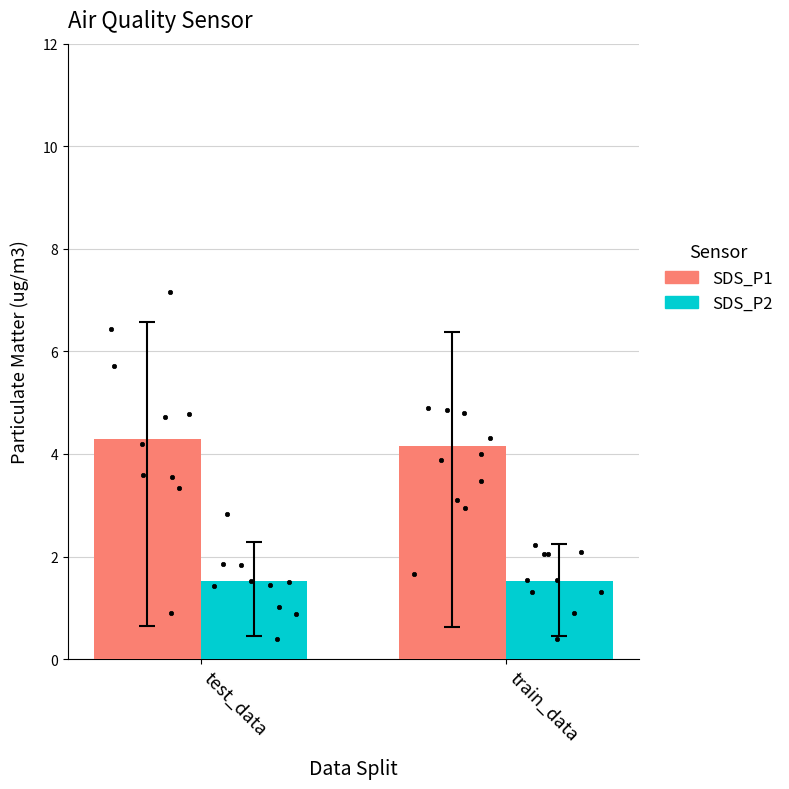

Which series reaches the maximum Y coordinate?

SDS_P1